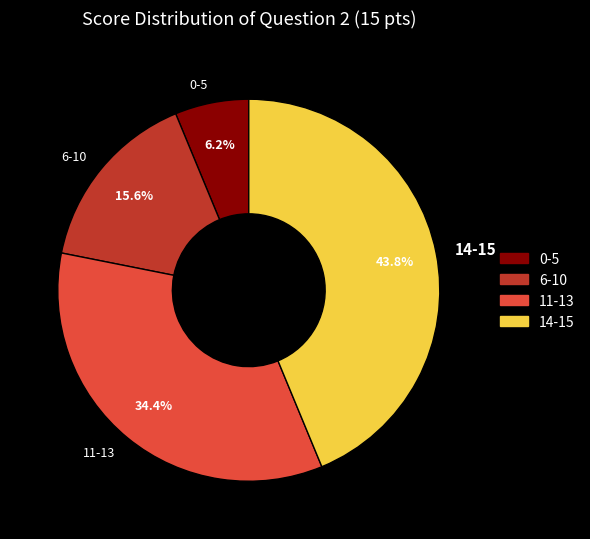

Which category has the smallest portion of the pie?

0-5